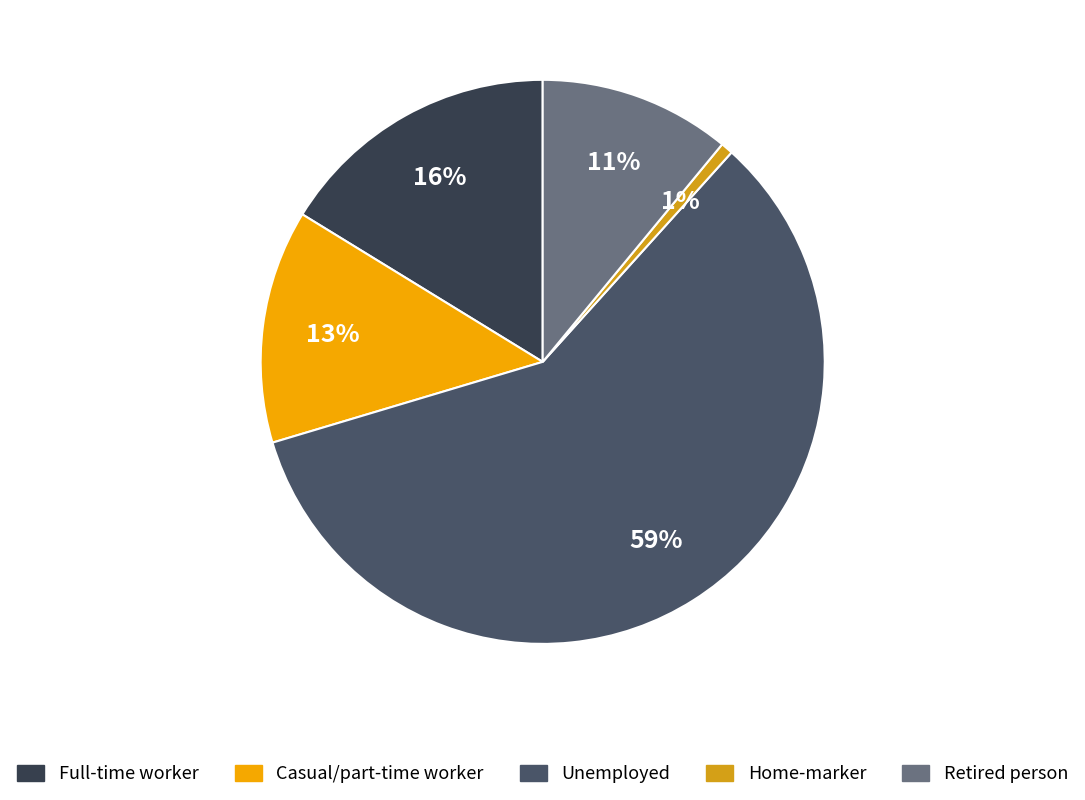

To the nearest percent, what is the average slice percentage?

20%